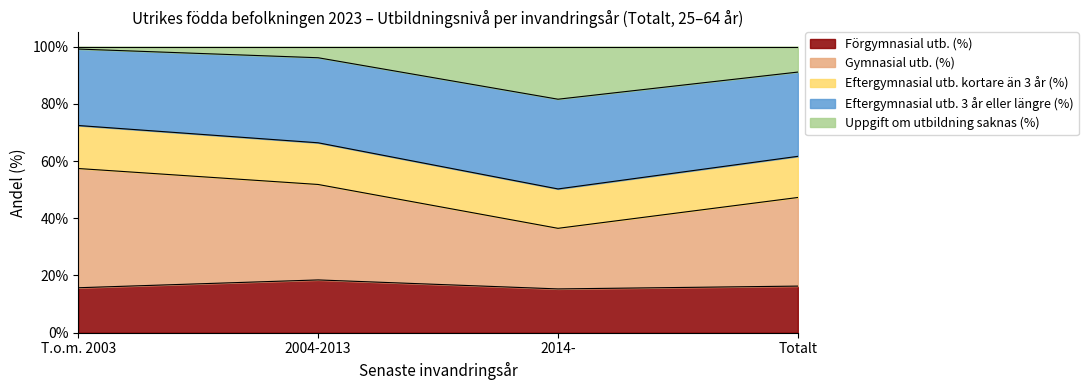

True or false: Uppgift om utbildning saknas (%) has more than 2 points higher than both neighbors.

False